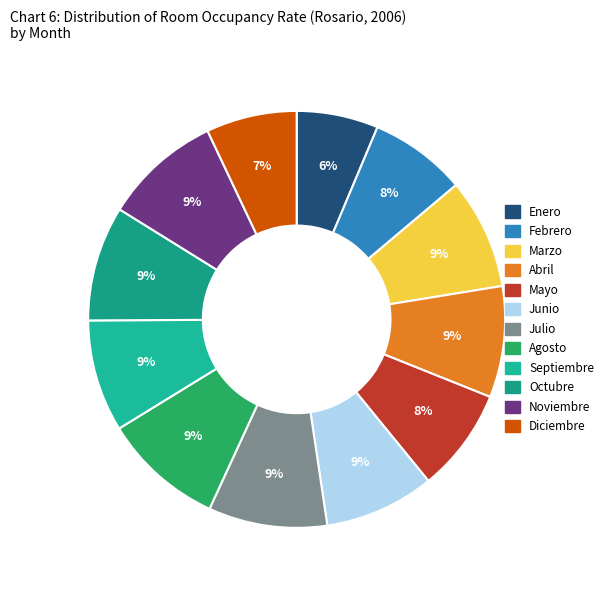

Count the number of slices in the pie.

12